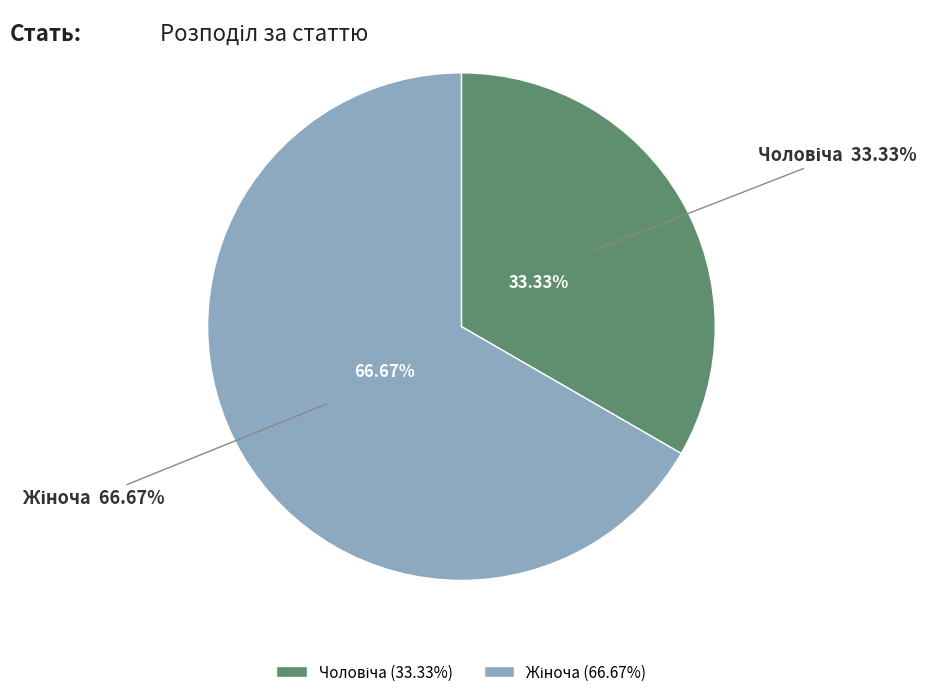

To the nearest percent, what is the difference between the largest and smallest slice percentages?

33%